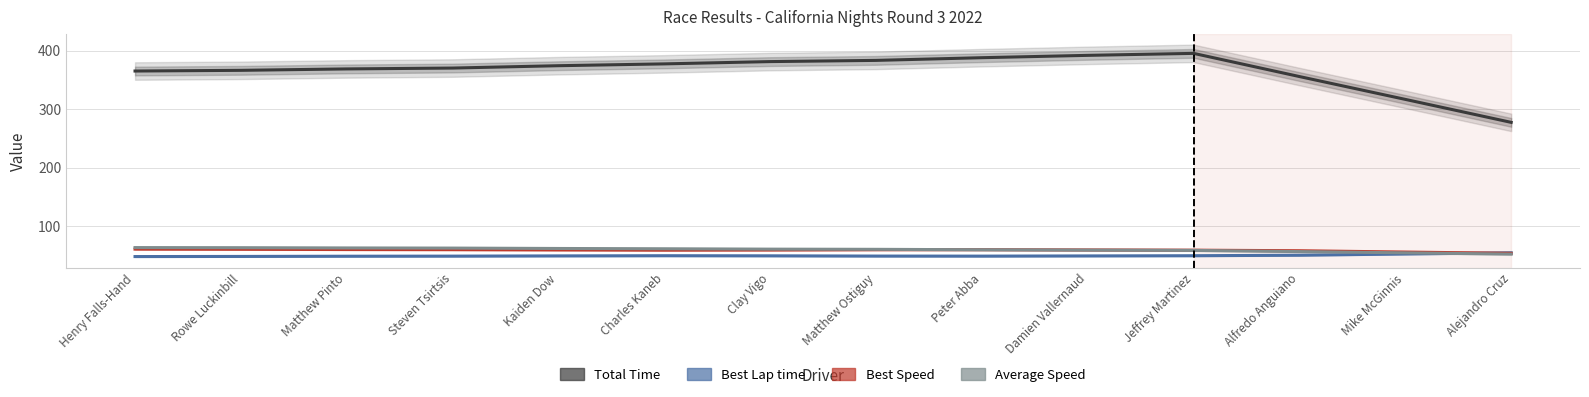

How many data points in Total Time are above 374?

7